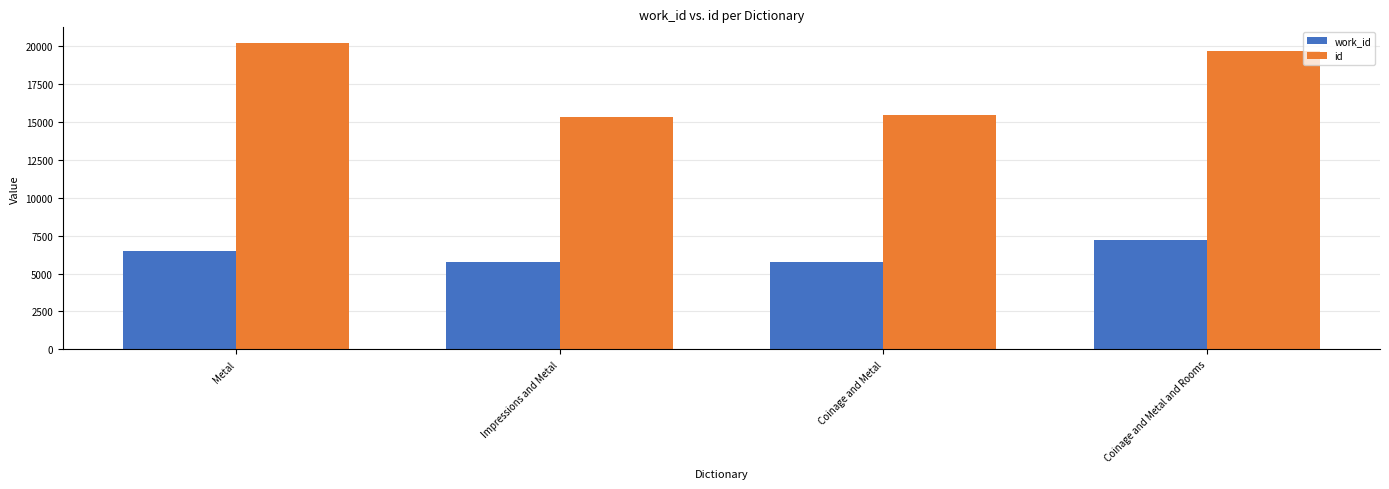

What are all the series names shown in the legend?

work_id, id